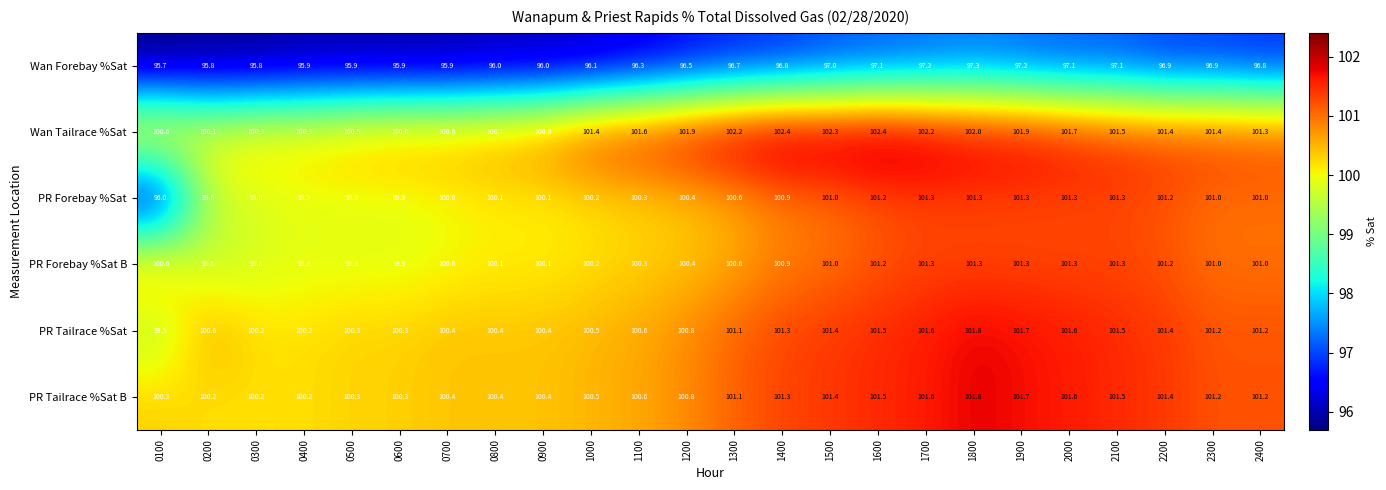

Which label corresponds to the smallest value in the chart?

0100